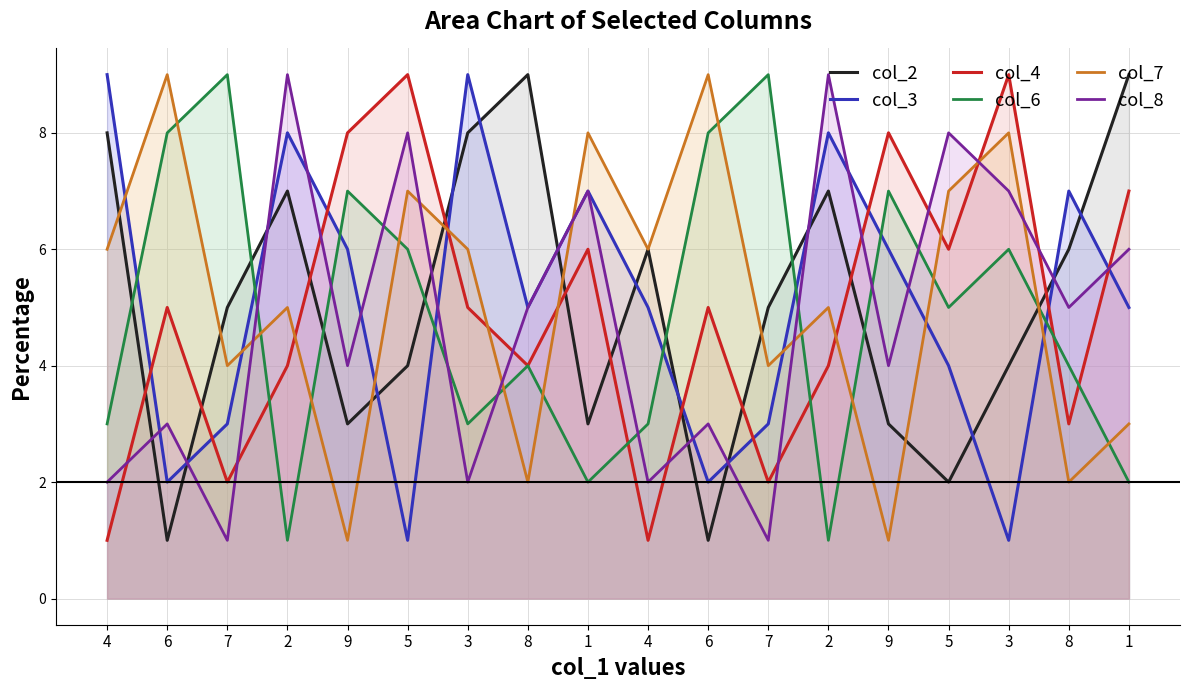

How many interior local valleys does the col_3 series have?

5